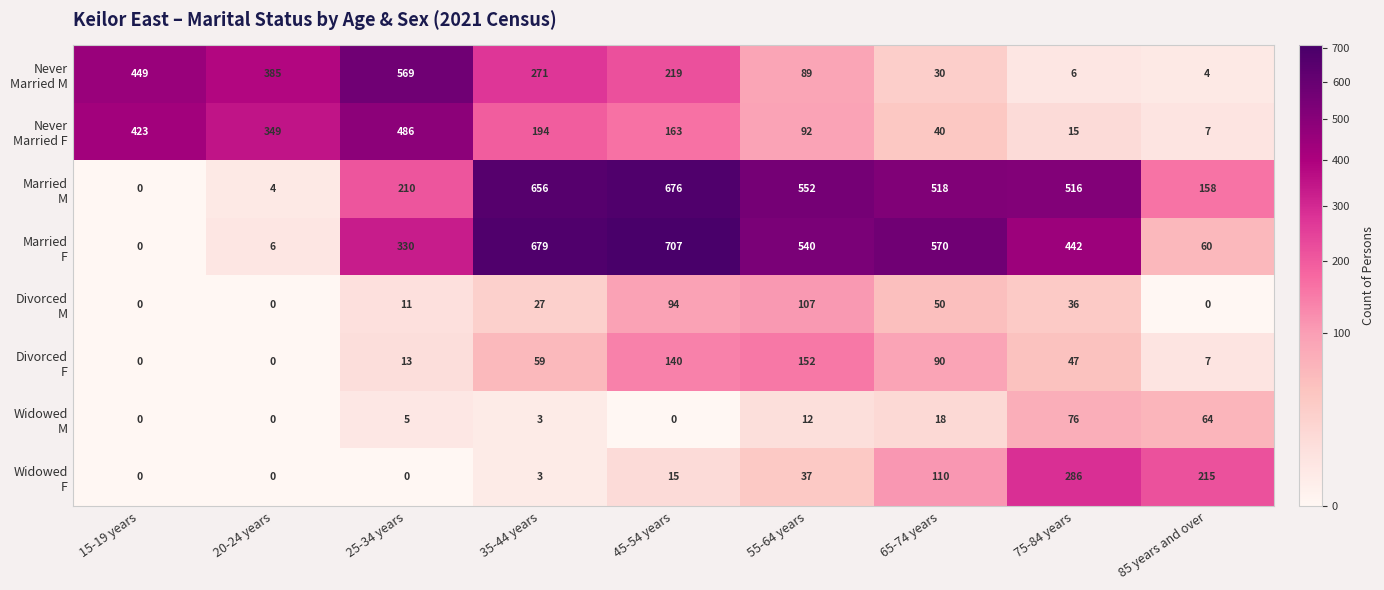

At which category is the sum across all series the highest?

45-54 years